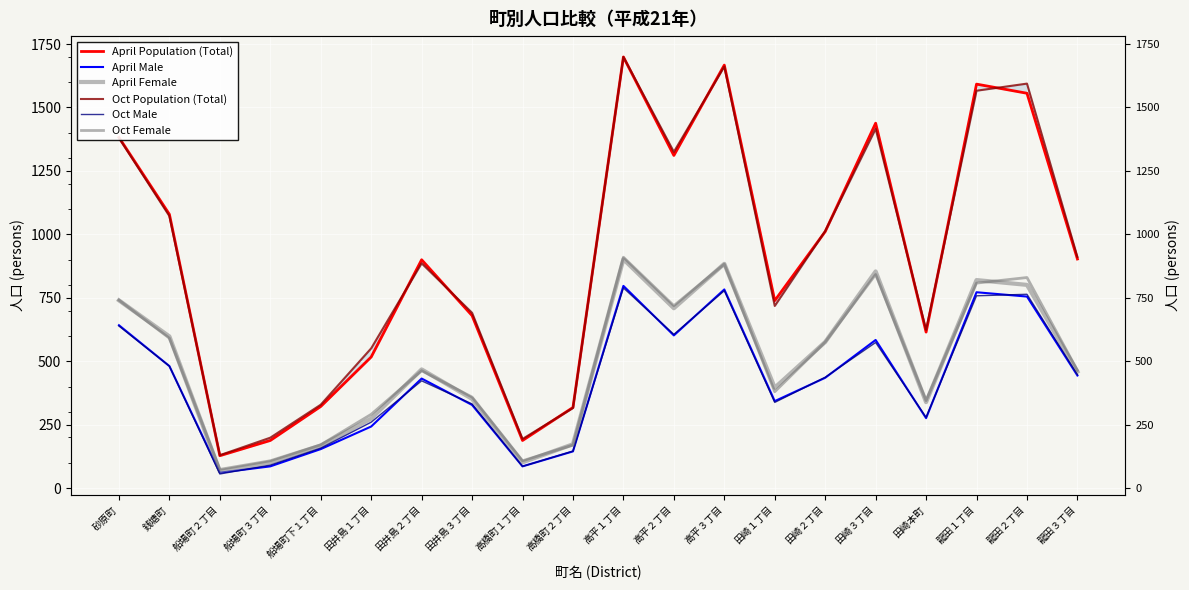

Reading left to right, extract all data points from this chart.

April Population (Total): 砂原町=1382	銭塘町=1079	船場町２丁目=128	船場町３丁目=188	船場町下１丁目=322	田井島１丁目=517	田井島２丁目=900	田井島３丁目=680	高橋町１丁目=188	高橋町２丁目=318	高平１丁目=1699	高平２丁目=1311	高平３丁目=1667	田崎１丁目=739	田崎２丁目=1011	田崎３丁目=1438	田崎本町=615	龍田１丁目=1592	龍田２丁目=1556	龍田３丁目=903
April Male: 砂原町=642	銭塘町=481	船場町２丁目=61	船場町３丁目=86	船場町下１丁目=154	田井島１丁目=243	田井島２丁目=432	田井島３丁目=328	高橋町１丁目=86	高橋町２丁目=145	高平１丁目=797	高平２丁目=602	高平３丁目=783	田崎１丁目=343	田崎２丁目=435	田崎３丁目=584	田崎本町=276	龍田１丁目=772	龍田２丁目=755	龍田３丁目=444
April Female: 砂原町=740	銭塘町=598	船場町２丁目=67	船場町３丁目=102	船場町下１丁目=168	田井島１丁目=274	田井島２丁目=468	田井島３丁目=352	高橋町１丁目=102	高橋町２丁目=173	高平１丁目=902	高平２丁目=709	高平３丁目=884	田崎１丁目=396	田崎２丁目=576	田崎３丁目=854	田崎本町=339	龍田１丁目=820	龍田２丁目=801	龍田３丁目=459
Oct Population (Total): 砂原町=1380	銭塘町=1072	船場町２丁目=130	船場町３丁目=199	船場町下１丁目=329	田井島１丁目=551	田井島２丁目=886	田井島３丁目=691	高橋町１丁目=194	高橋町２丁目=316	高平１丁目=1699	高平２丁目=1325	高平３丁目=1661	田崎１丁目=718	田崎２丁目=1013	田崎３丁目=1416	田崎本町=624	龍田１丁目=1566	龍田２丁目=1594	龍田３丁目=911
Oct Male: 砂原町=639	銭塘町=481	船場町２丁目=56	船場町３丁目=91	船場町下１丁目=158	田井島１丁目=260	田井島２丁目=423	田井島３丁目=332	高橋町１丁目=86	高橋町２丁目=146	高平１丁目=789	高平２丁目=606	高平３丁目=778	田崎１丁目=338	田崎２丁目=437	田崎３丁目=574	田崎本町=279	龍田１丁目=758	龍田２丁目=764	龍田３丁目=447
Oct Female: 砂原町=741	銭塘町=591	船場町２丁目=74	船場町３丁目=108	船場町下１丁目=171	田井島１丁目=291	田井島２丁目=463	田井島３丁目=359	高橋町１丁目=108	高橋町２丁目=170	高平１丁目=910	高平２丁目=719	高平３丁目=883	田崎１丁目=380	田崎２丁目=576	田崎３丁目=842	田崎本町=345	龍田１丁目=808	龍田２丁目=830	龍田３丁目=464